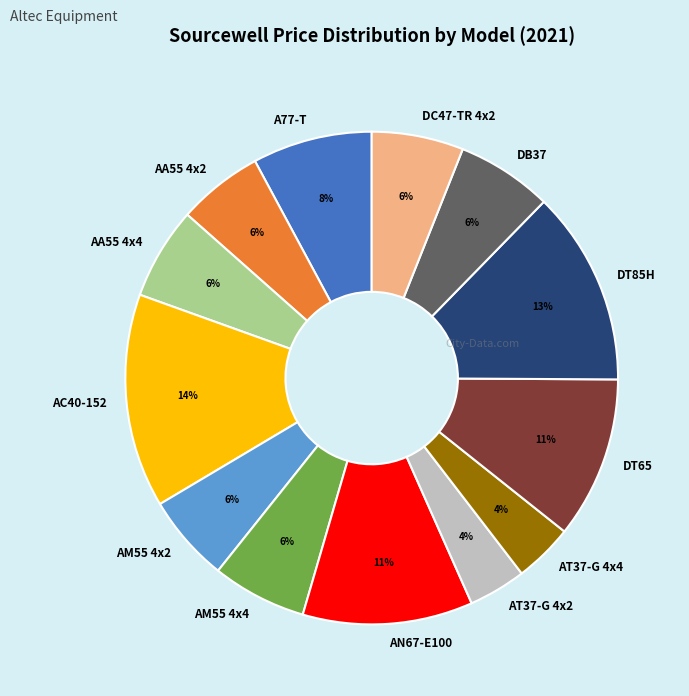

Does AA55 4x4 represent more than half of the total?

No